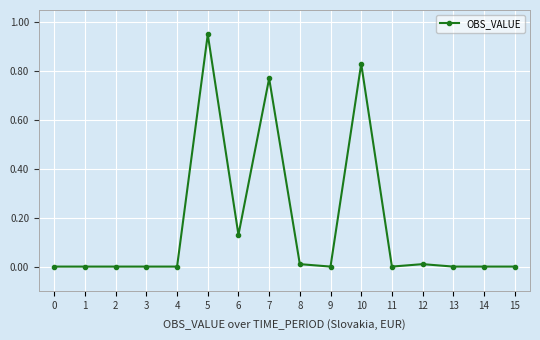

Is it true that the value at 9 is 0.0?

True